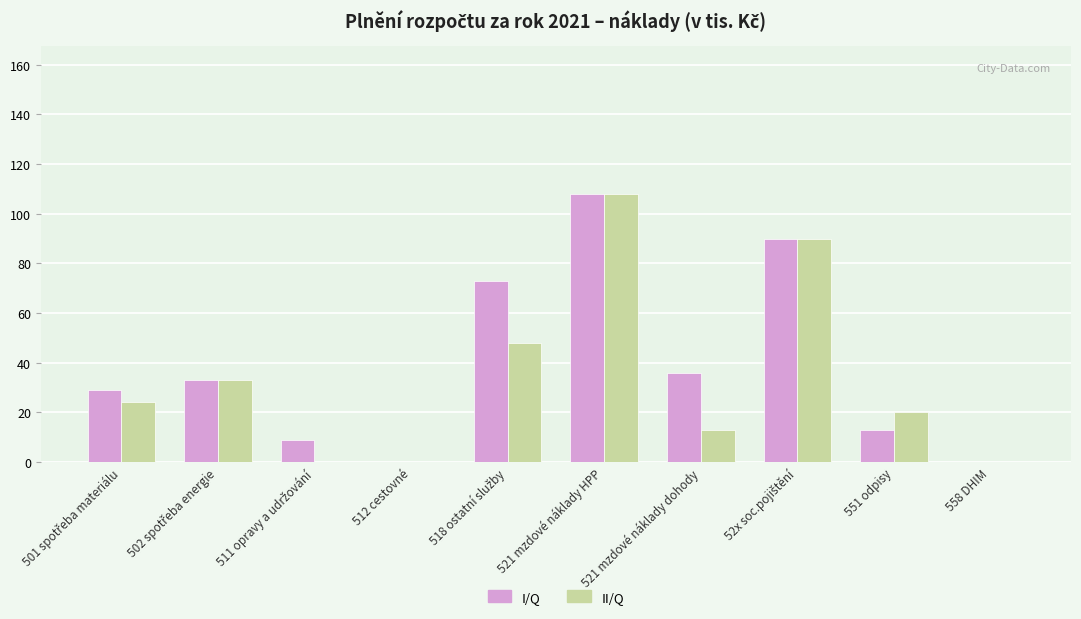

What is the sum of all II/Q values?

336